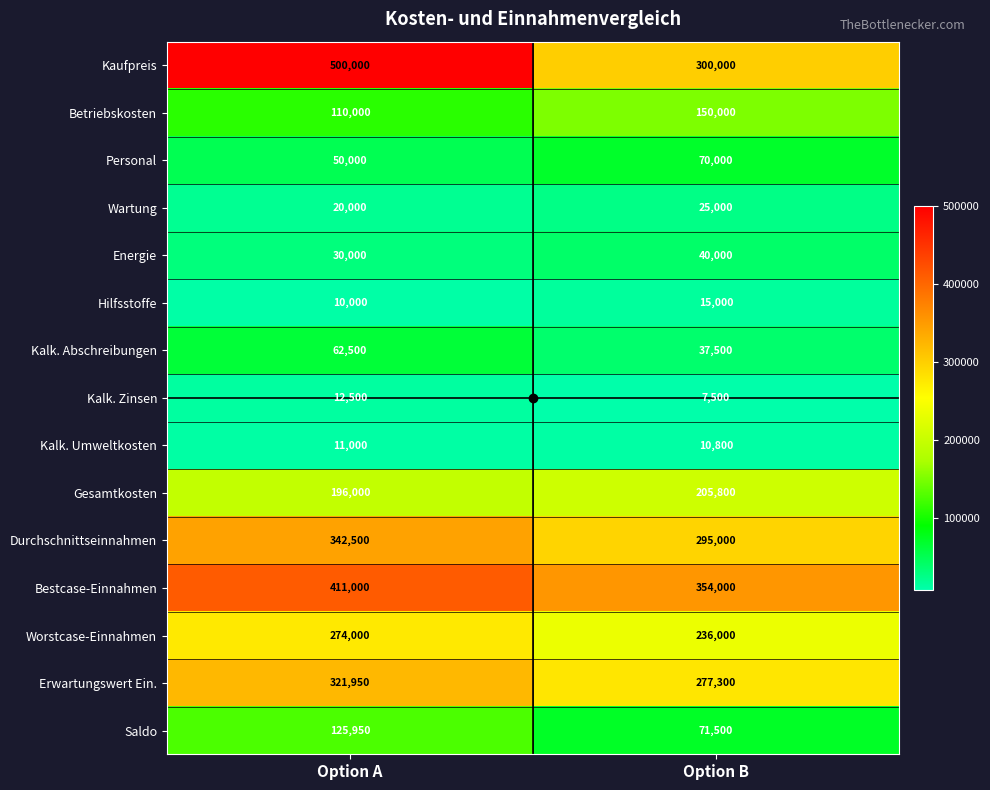

What is the difference between the Saldo values at Option A and Option B?

54450